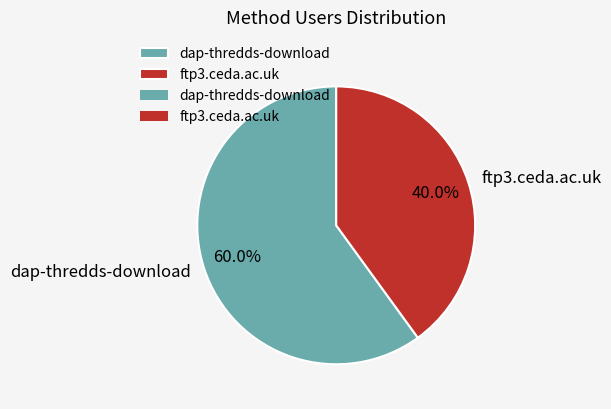

To the nearest percent, what portion does ftp3.ceda.ac.uk represent?

40%